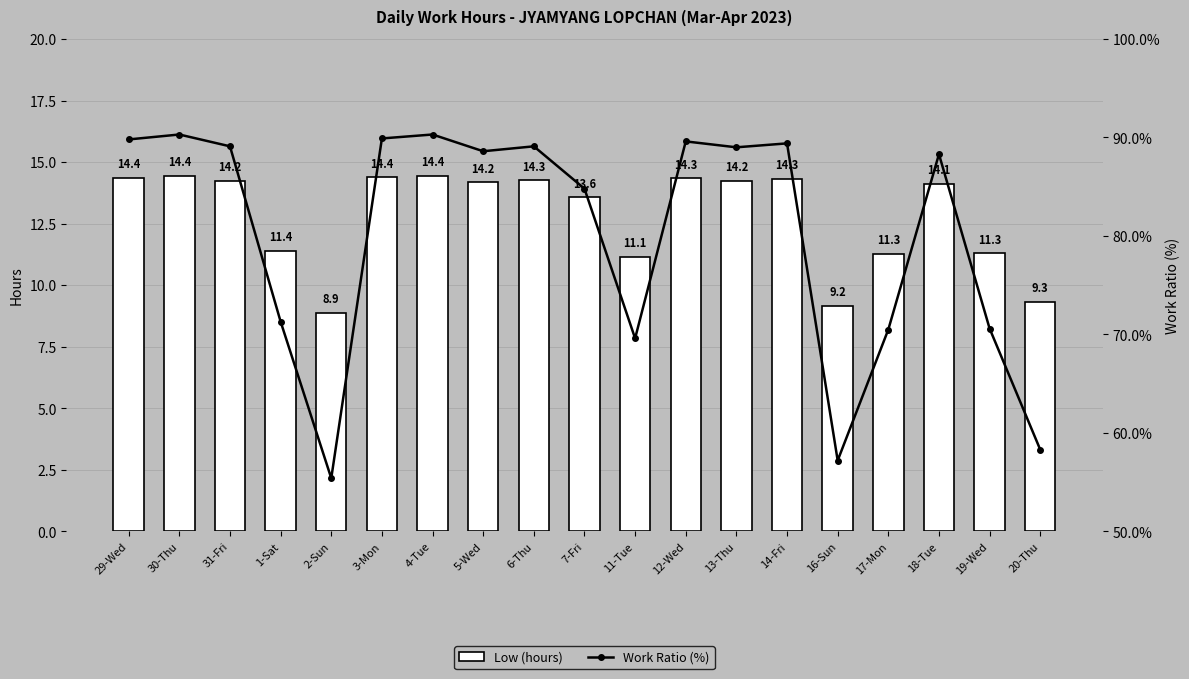

True or false: Low (hours) has a value of 7.8 at 31-Fri.

False